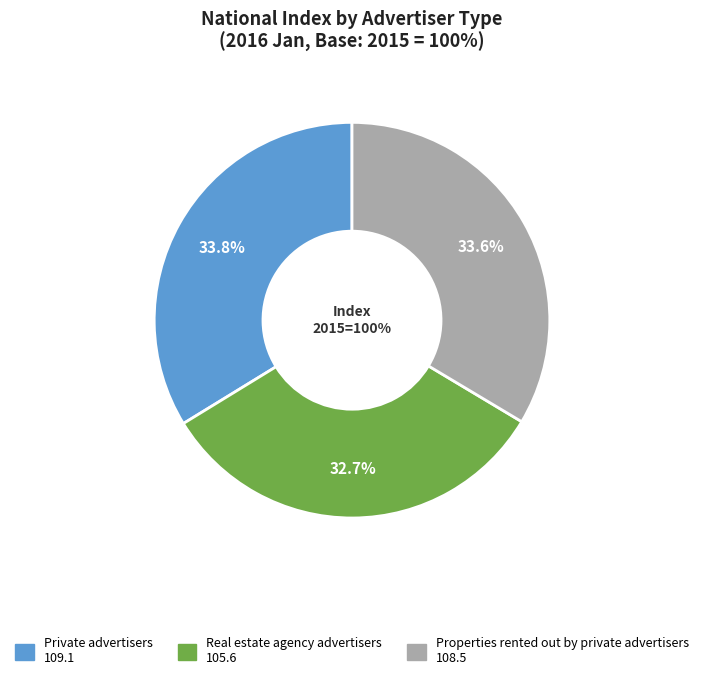

To the nearest percent, what is the combined percentage of Private advertisers and Properties rented out by private advertisers?

67%